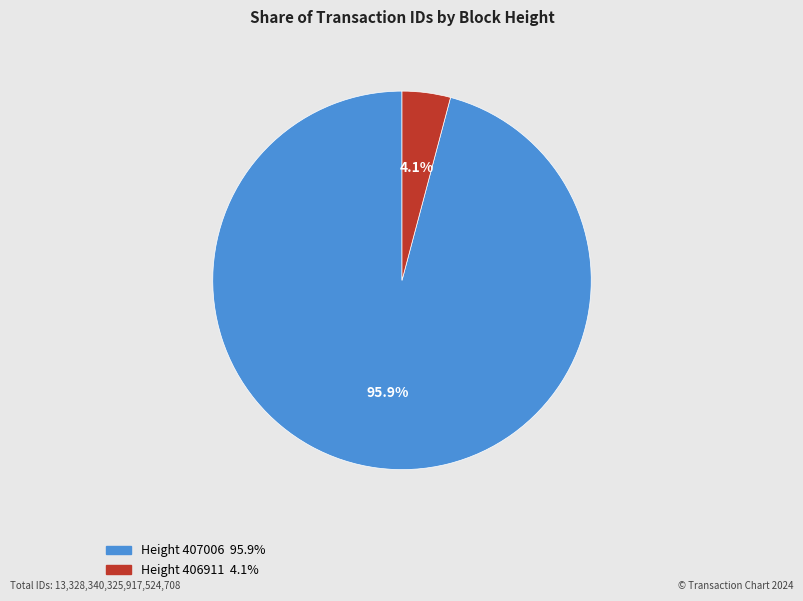

Is there a majority slice in this chart?

Yes